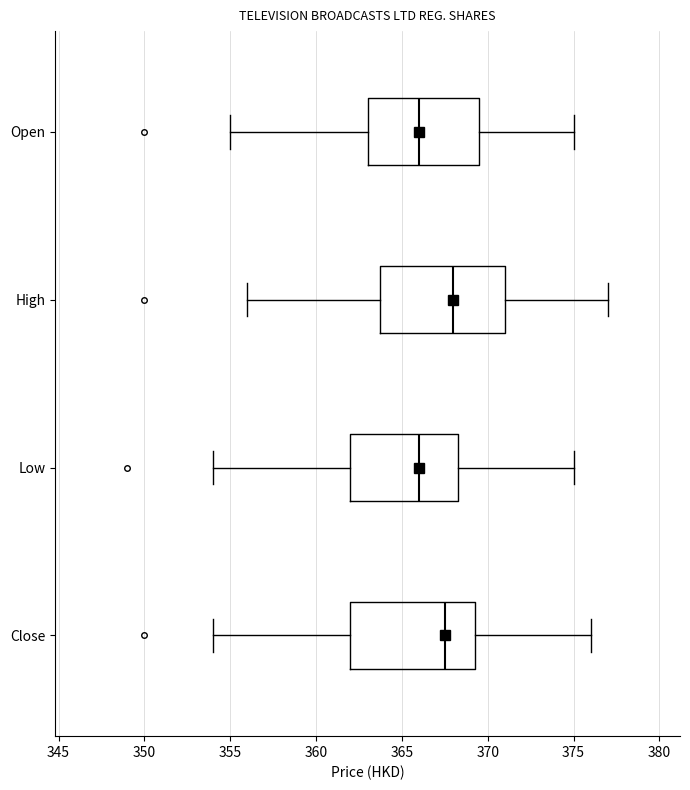

Which box's median line is the furthest to the right?

High